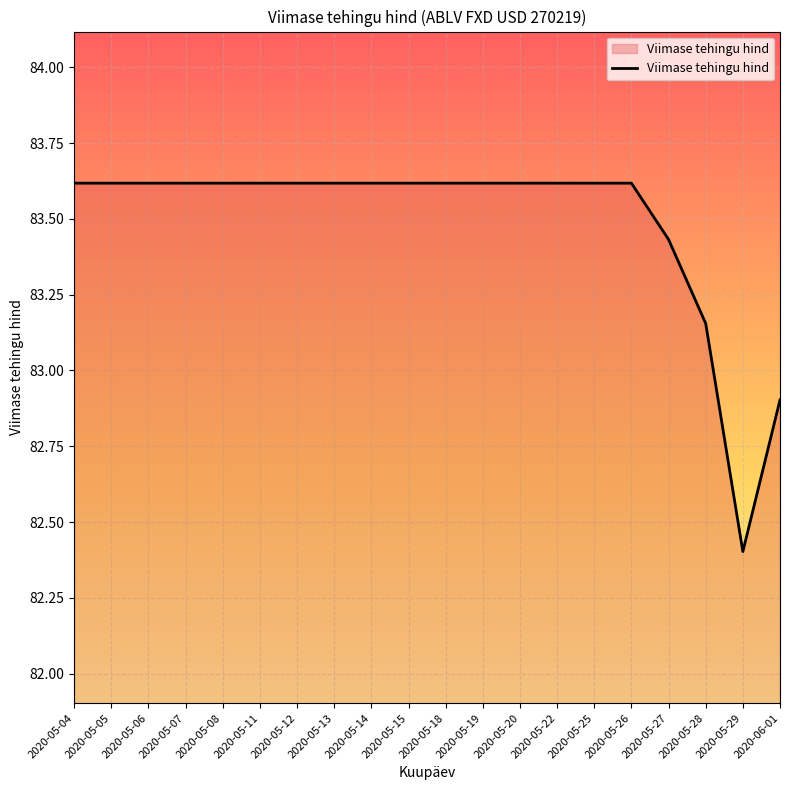

What value does the data have at 2020-05-08?

83.6